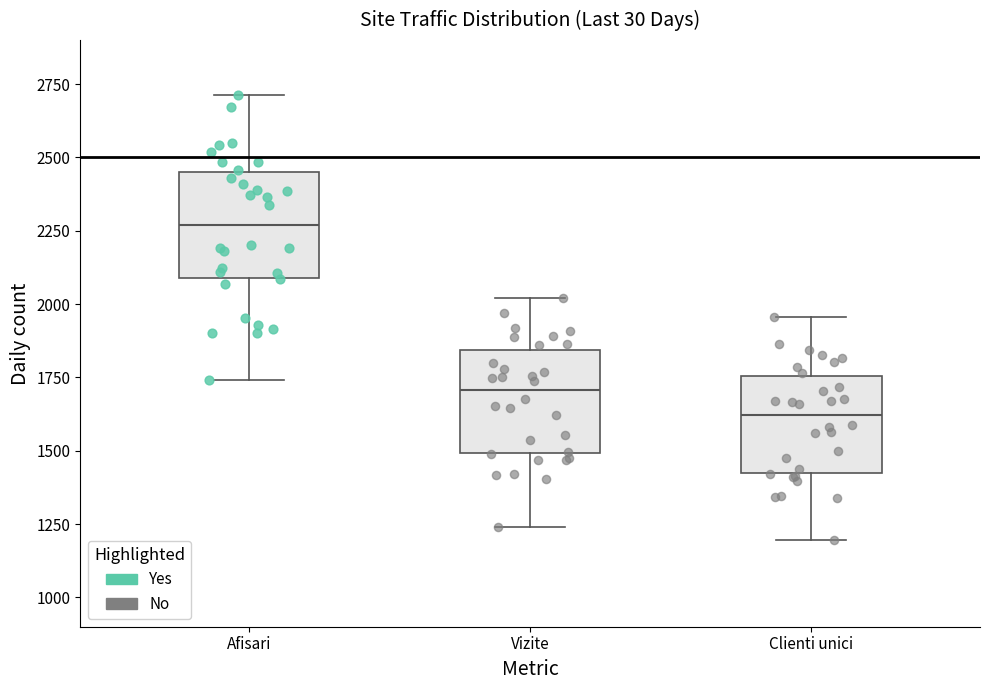

Where does the lower whisker of the box for Clienti unici end on the y-axis? The values are not printed on the chart, so give them approximately, as read against the axis.

1200